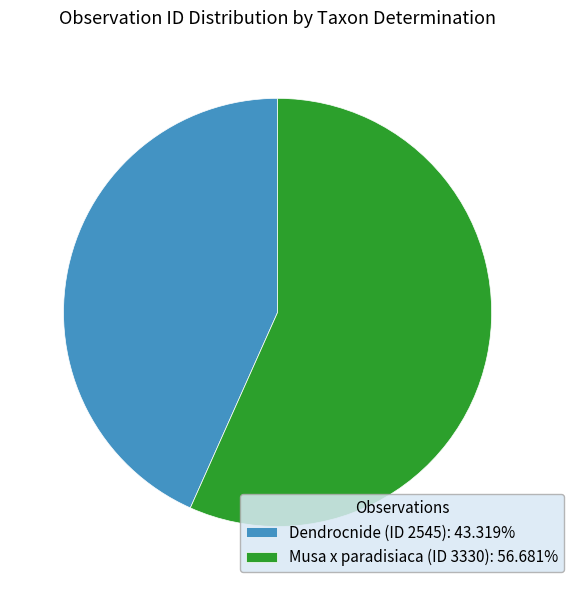

Is there a majority slice in this chart?

Yes